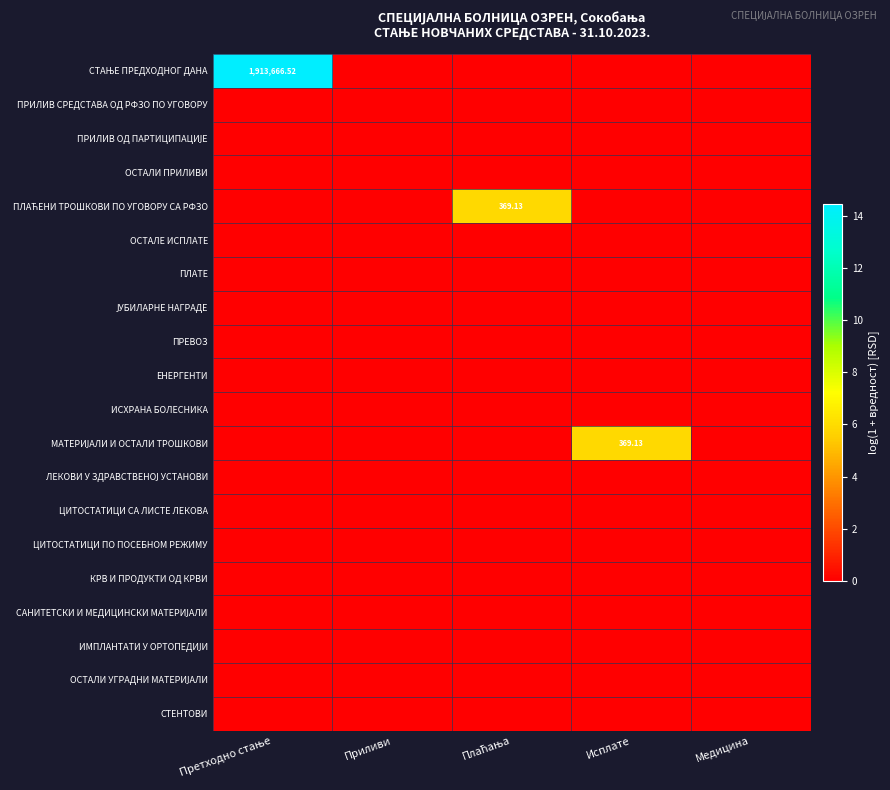

Is the value of ОСТАЛИ ПРИЛИВИ at Плаћања greater than the value of ПЛАТЕ at Исплате?

No